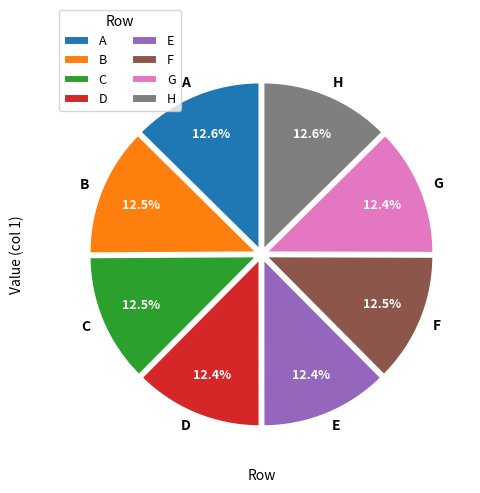

To the nearest percent, what is the average slice percentage?

12%